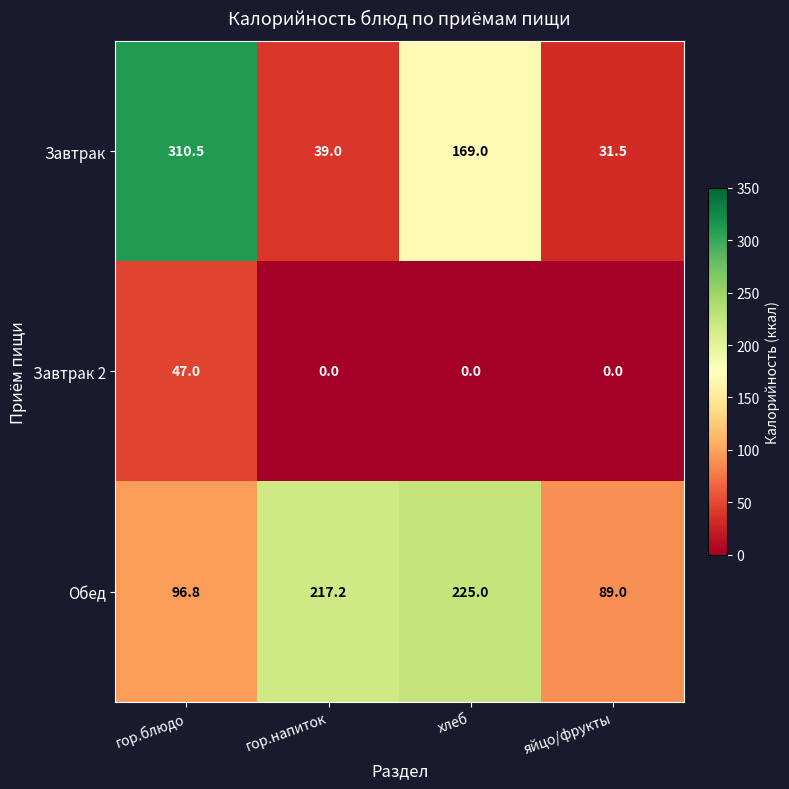

What is the difference between the Завтрак values at яйцо/фрукты and гор.блюдо?

279.0